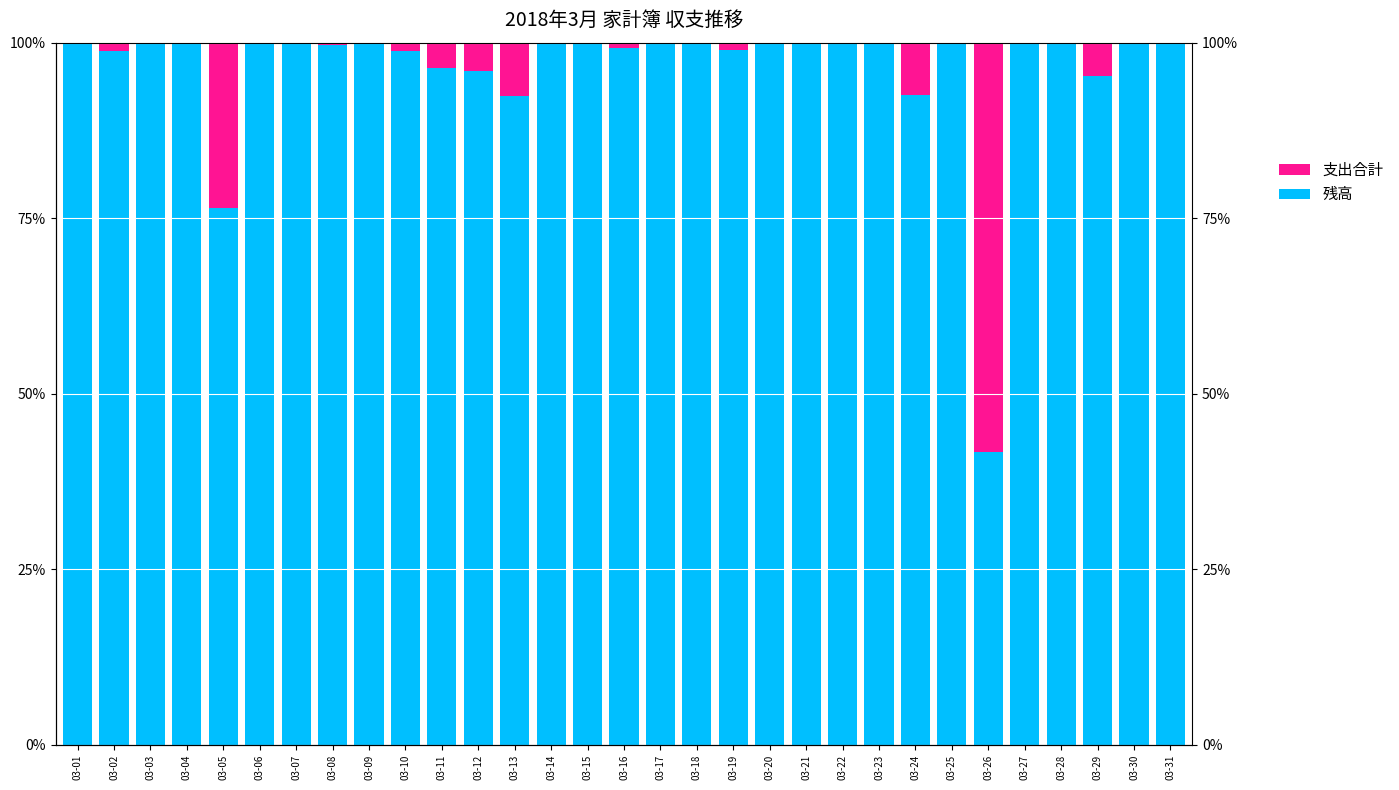

Is it true that 支出合計 equals -36.9 at 03-30?

False